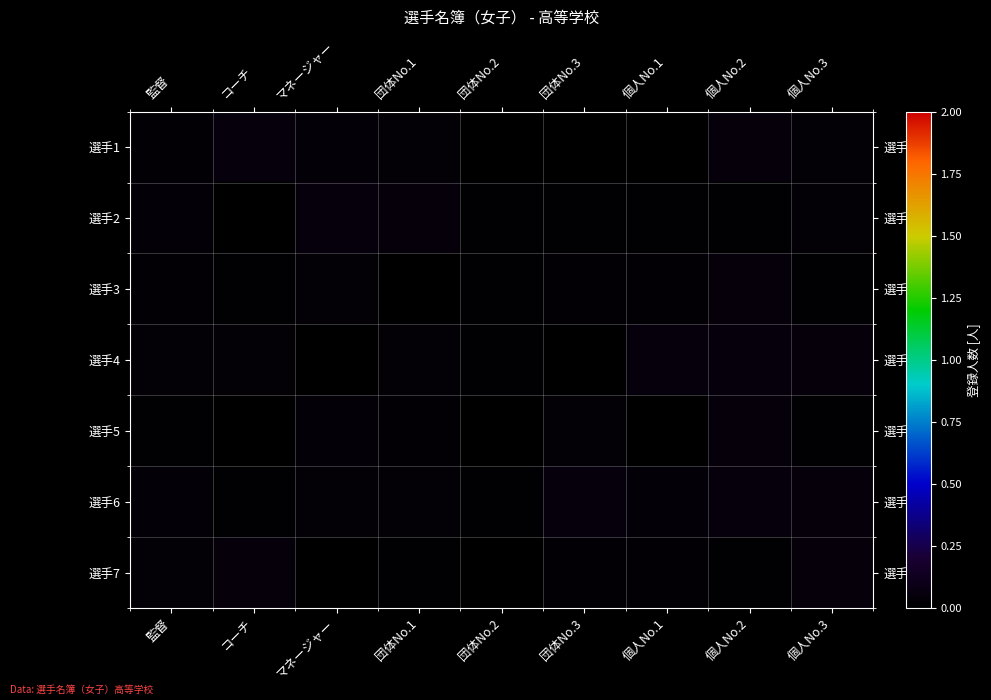

Reading left to right, what are all the values shown in this chart?

選手1: 監督=0.0	コーチ=0.0	マネージャー=0.0	団体No.1=0.0	団体No.2=0.0	団体No.3=0.0	個人No.1=0.0	個人No.2=0.0	個人No.3=0.0
選手2: 監督=0.0	コーチ=0.0	マネージャー=0.0	団体No.1=0.0	団体No.2=0.0	団体No.3=0.0	個人No.1=0.0	個人No.2=0.0	個人No.3=0.0
選手3: 監督=0.0	コーチ=0.0	マネージャー=0.0	団体No.1=0.0	団体No.2=0.0	団体No.3=0.0	個人No.1=0.0	個人No.2=0.0	個人No.3=0.0
選手4: 監督=0.0	コーチ=0.0	マネージャー=0.0	団体No.1=0.0	団体No.2=0.0	団体No.3=0.0	個人No.1=0.0	個人No.2=0.0	個人No.3=0.0
選手5: 監督=0.0	コーチ=0.0	マネージャー=0.0	団体No.1=0.0	団体No.2=0.0	団体No.3=0.0	個人No.1=0.0	個人No.2=0.0	個人No.3=0.0
選手6: 監督=0.0	コーチ=0.0	マネージャー=0.0	団体No.1=0.0	団体No.2=0.0	団体No.3=0.0	個人No.1=0.0	個人No.2=0.0	個人No.3=0.0
選手7: 監督=0.0	コーチ=0.0	マネージャー=0.0	団体No.1=0.0	団体No.2=0.0	団体No.3=0.0	個人No.1=0.0	個人No.2=0.0	個人No.3=0.0